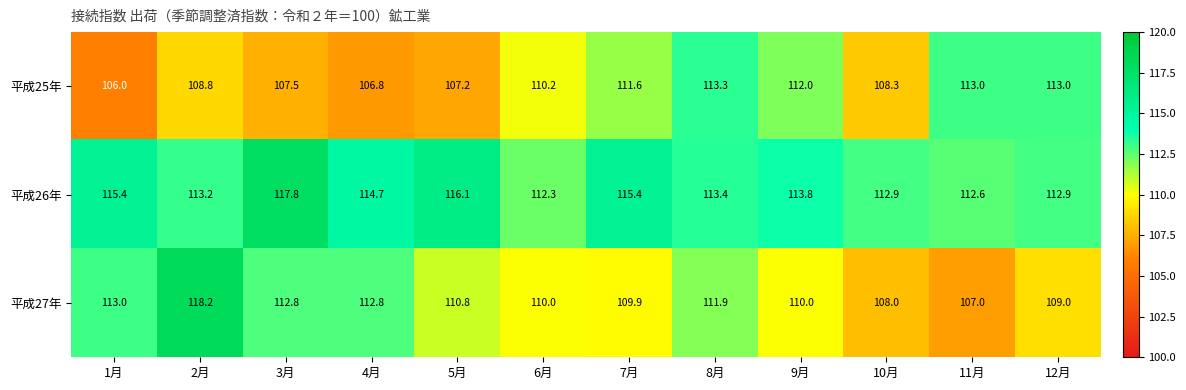

What is the difference between the maximum and minimum values in the 平成26年 series?

5.5